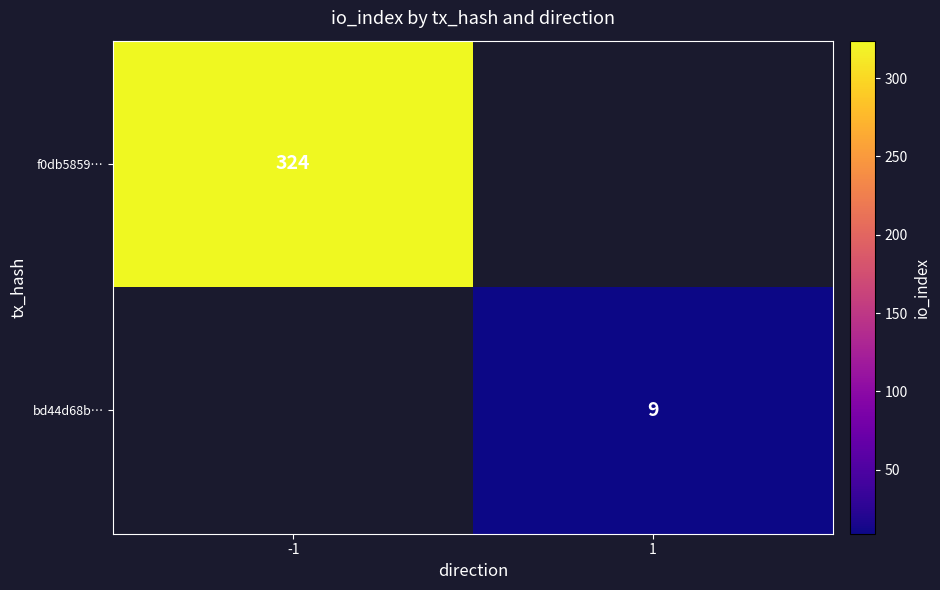

True or false: f0db5859… has a value of 324 at -1.

True